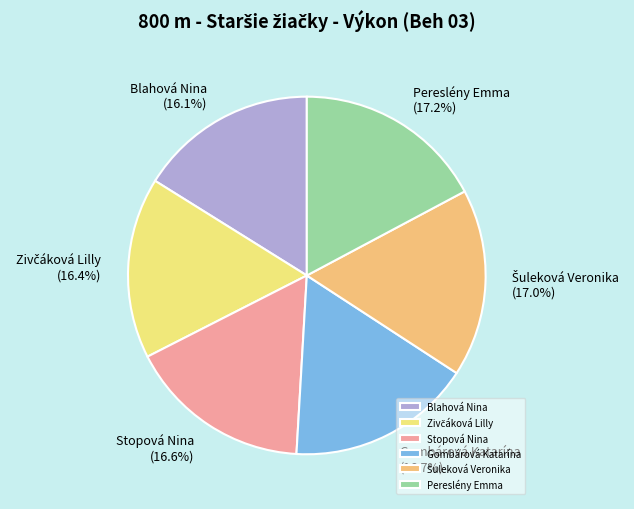

To the nearest percent, what is the difference between the largest and smallest slice percentages?

1%